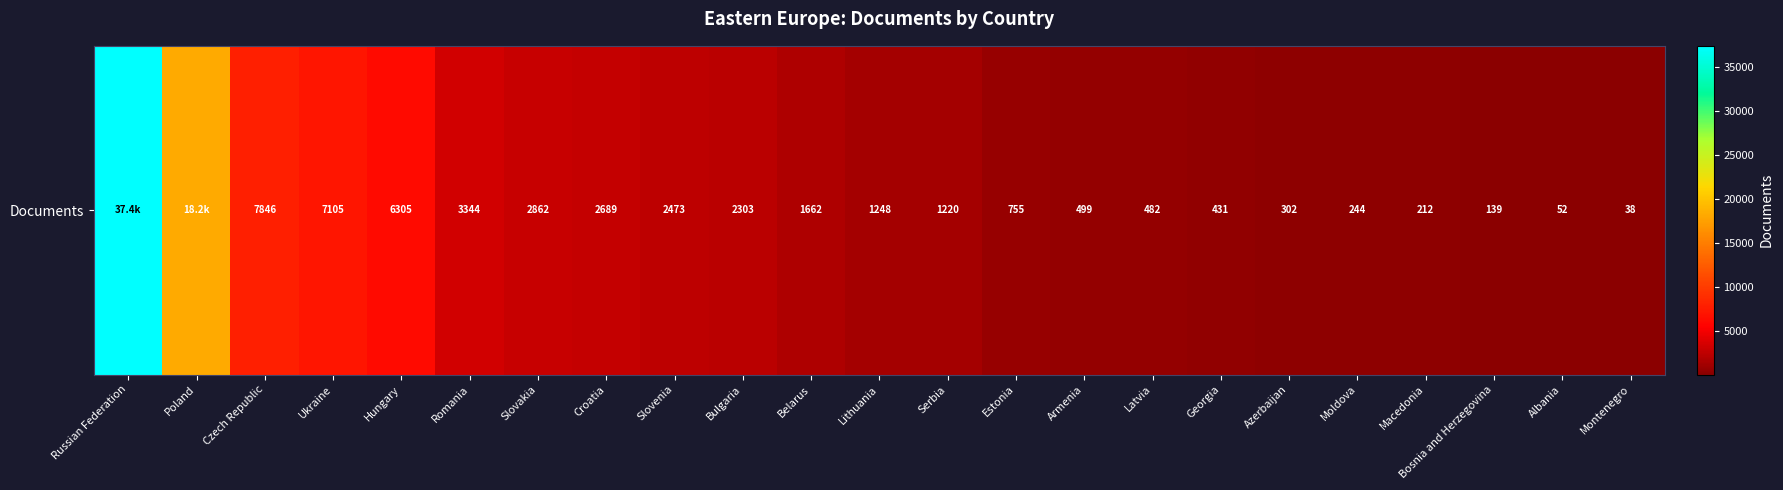

At which label does the data first exceed 1248?

Russian Federation